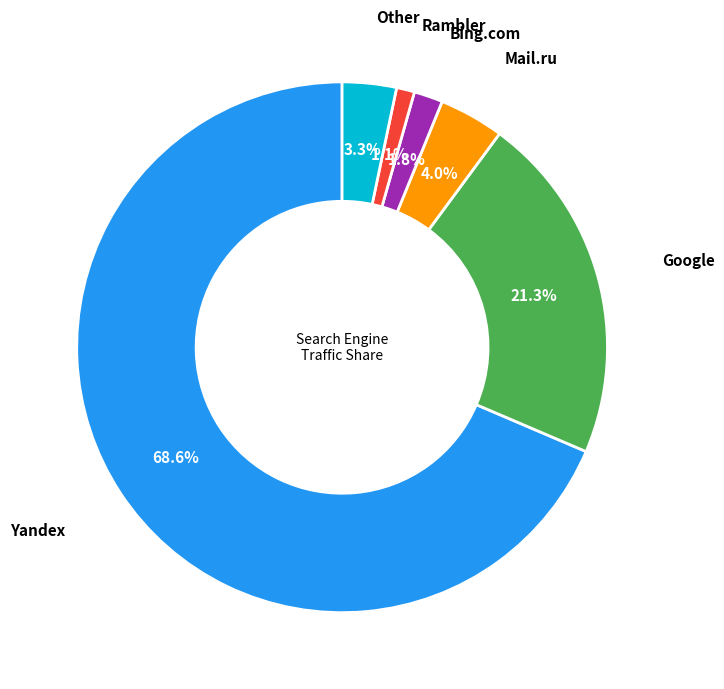

Combined, do Bing.com and Rambler account for over 50%?

No